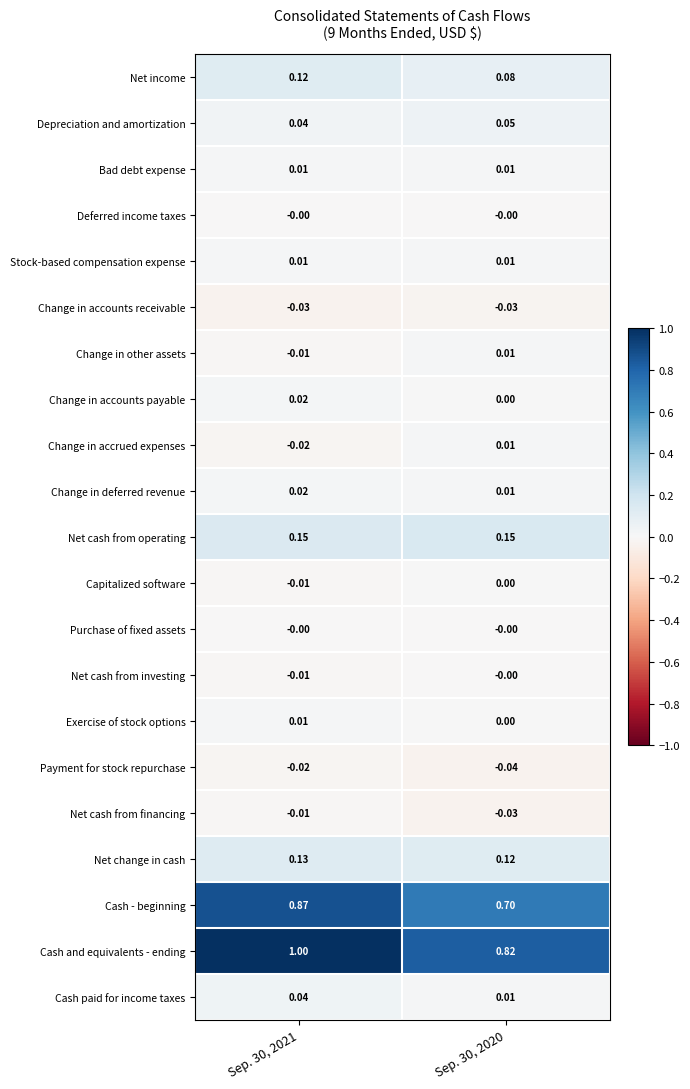

Which series has the largest range (max minus min)?

Cash and equivalents - ending